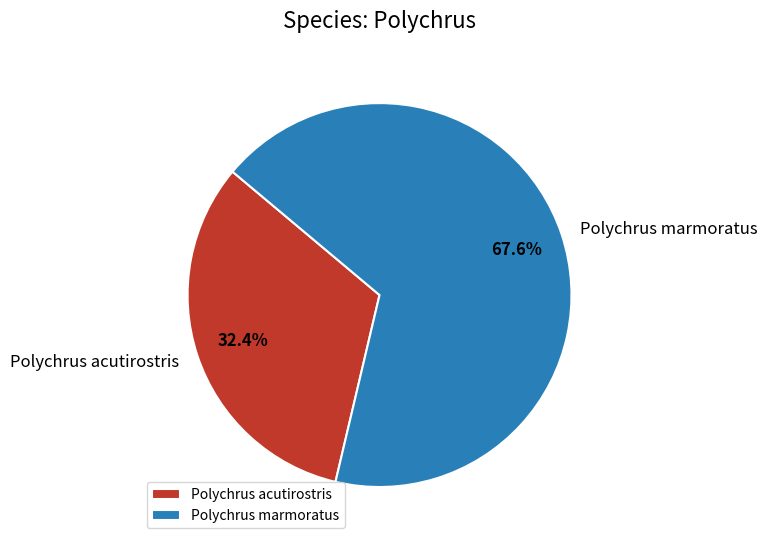

To the nearest percent, what portion does Polychrus marmoratus represent?

68%